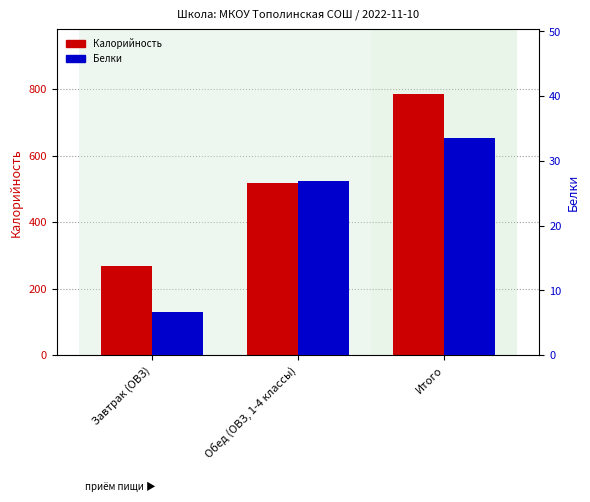

Which series has the largest range (max minus min)?

Калорийность